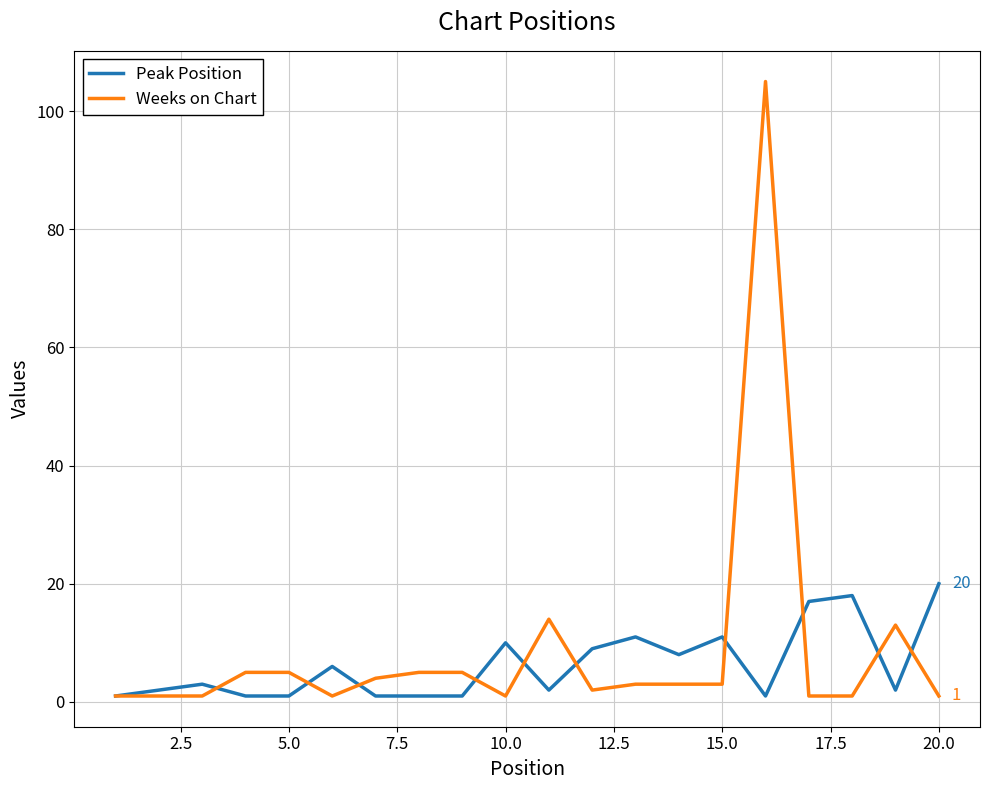

What is the greatest value displayed?

105